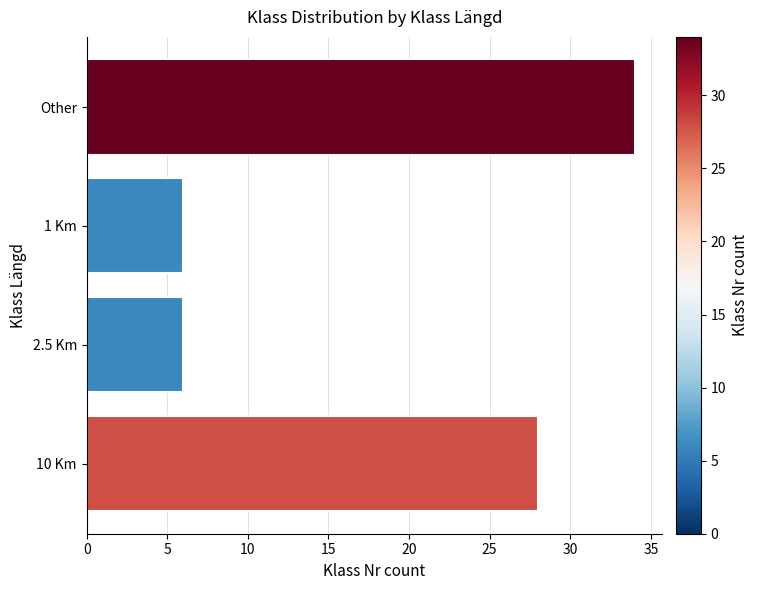

Reading top to bottom, transcribe all the data shown in this chart.

Other=34	1 Km=6	2.5 Km=6	10 Km=28